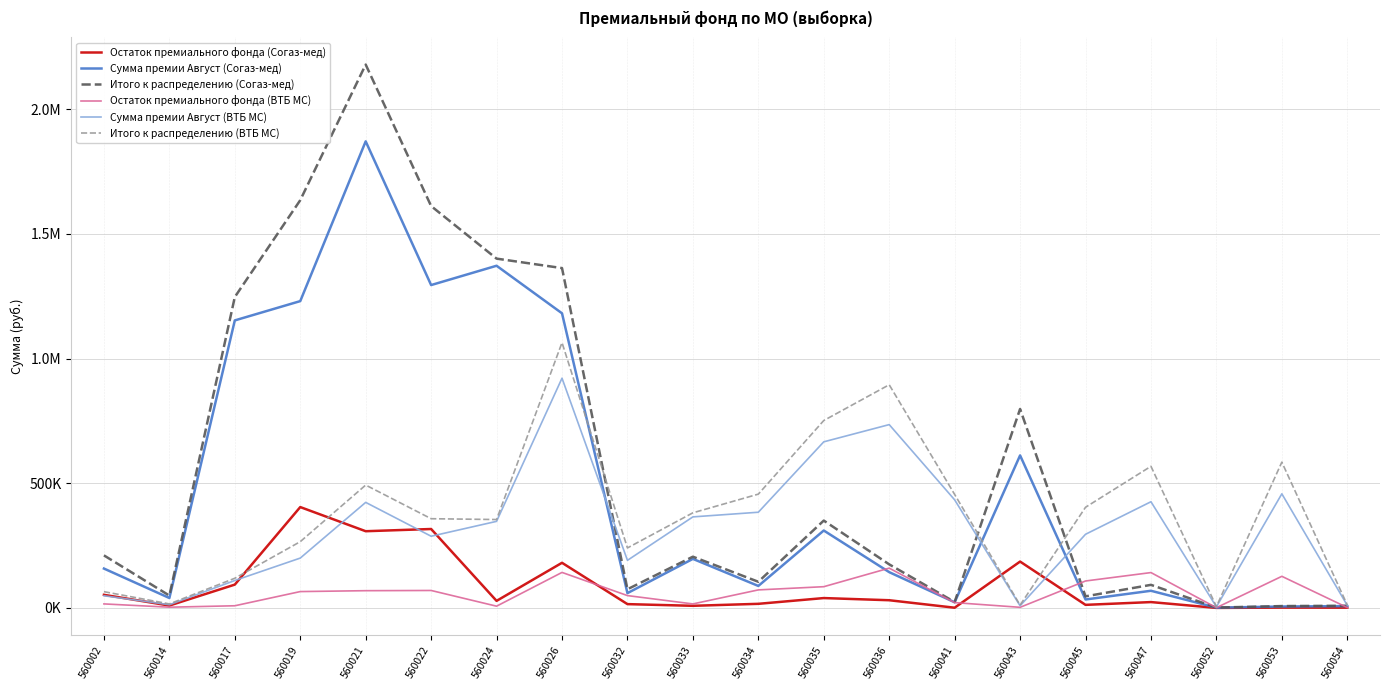

How many interior local valleys does the Итого к распределению (Согаз-мед) series have?

6